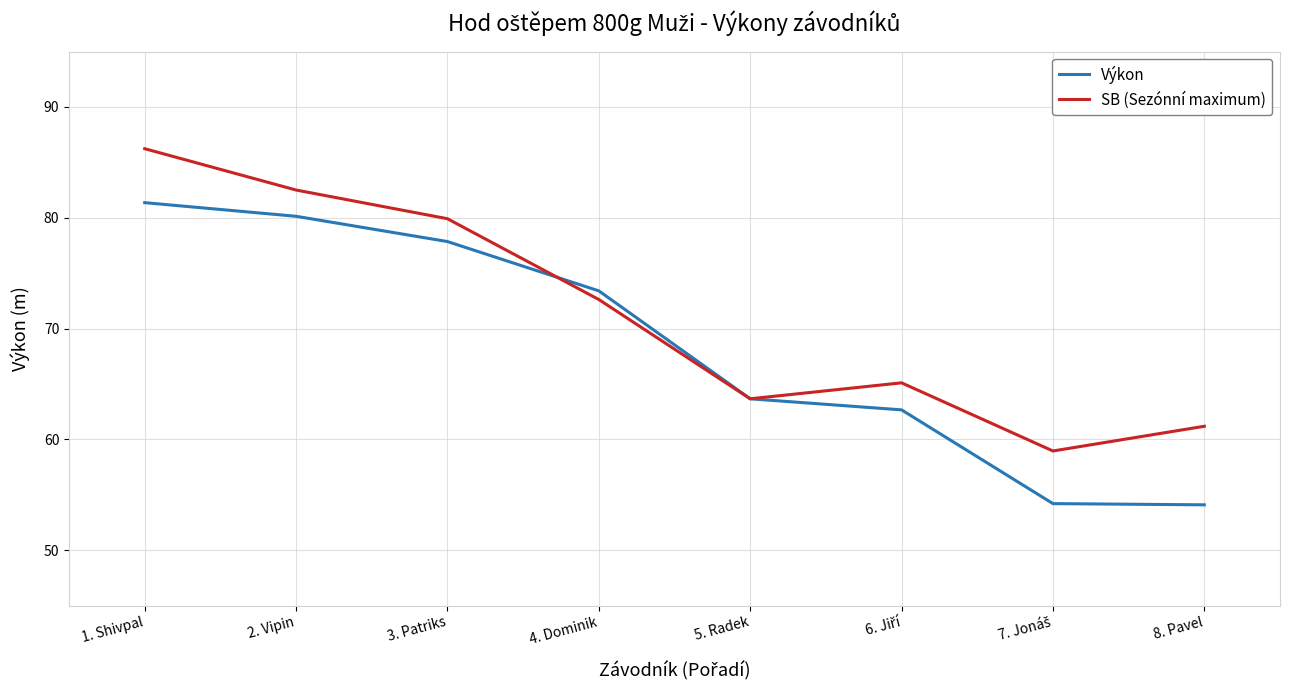

At which category is the sum across all series the highest?

1. Shivpal